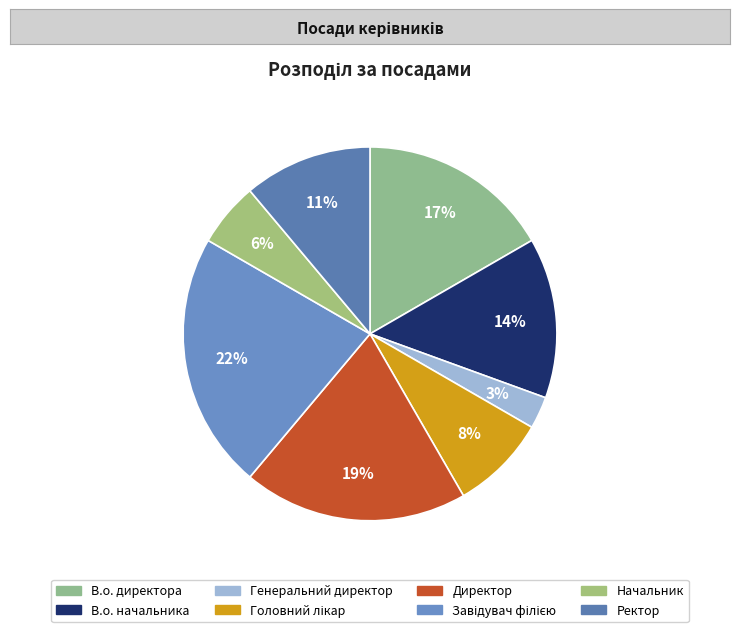

Does В.о. директора represent more than half of the total?

No